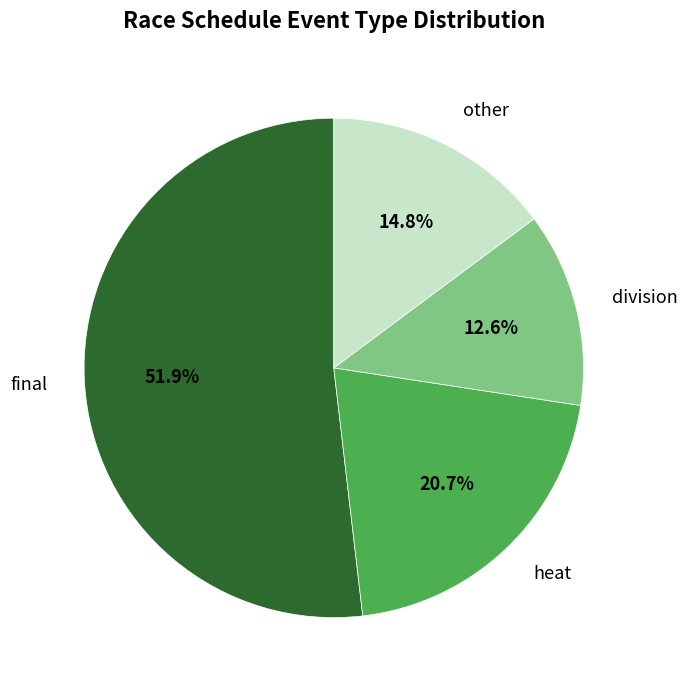

To the nearest percent, what is the combined percentage of heat and final?

73%